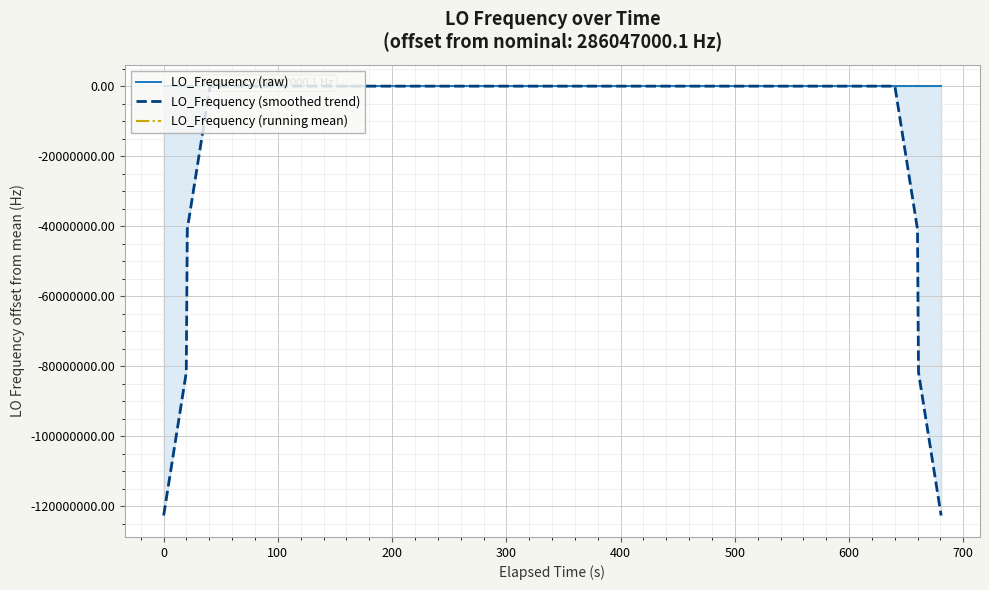

What is the minimum value shown in the chart?

-122591573.5